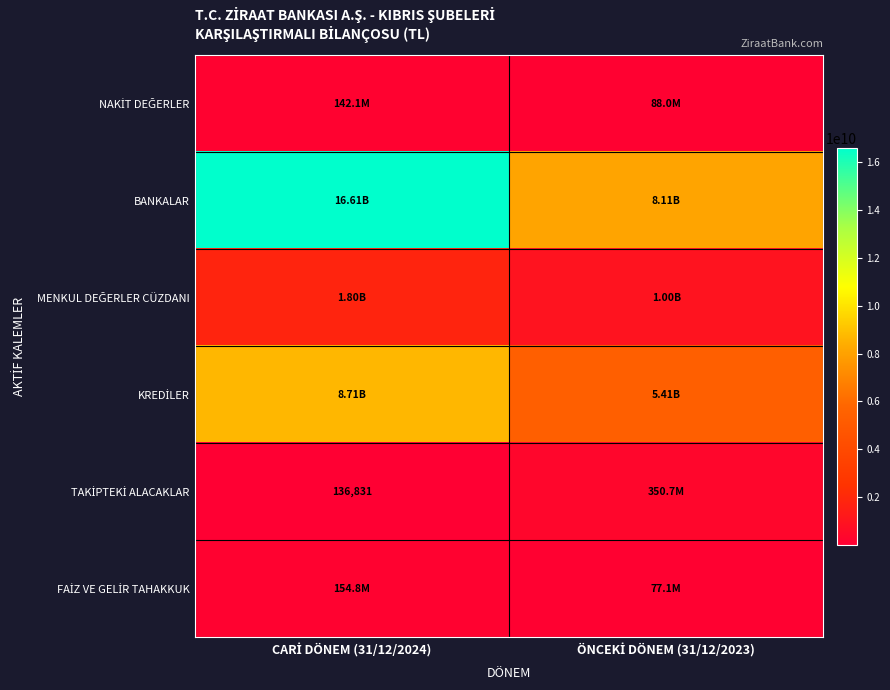

True or false: TAKİPTEKİ ALACAKLAR has a value of 214918 at CARİ DÖNEM (31/12/2024).

False